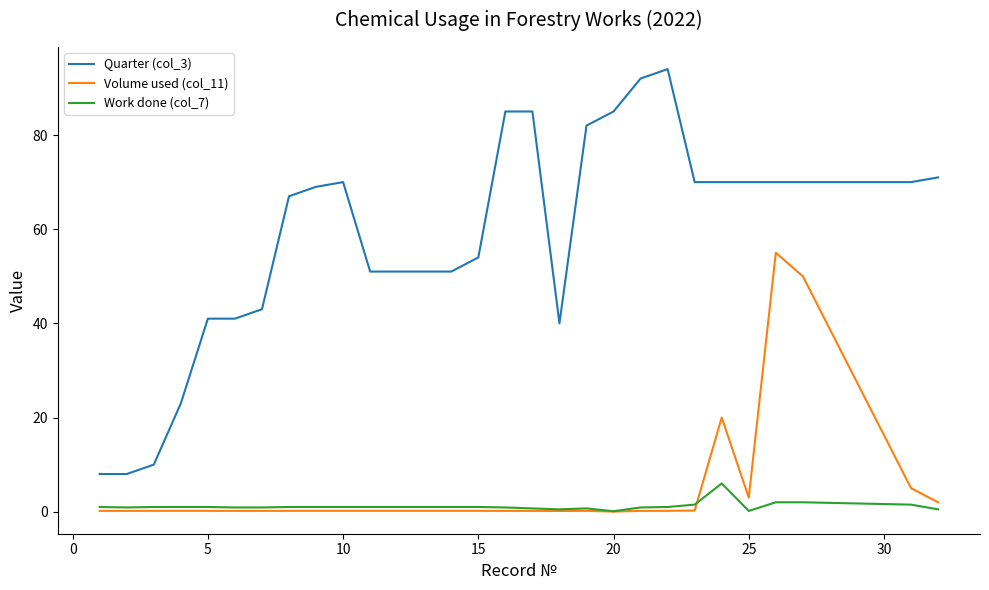

What is the sum of all Quarter (col_3) values?

1692.0